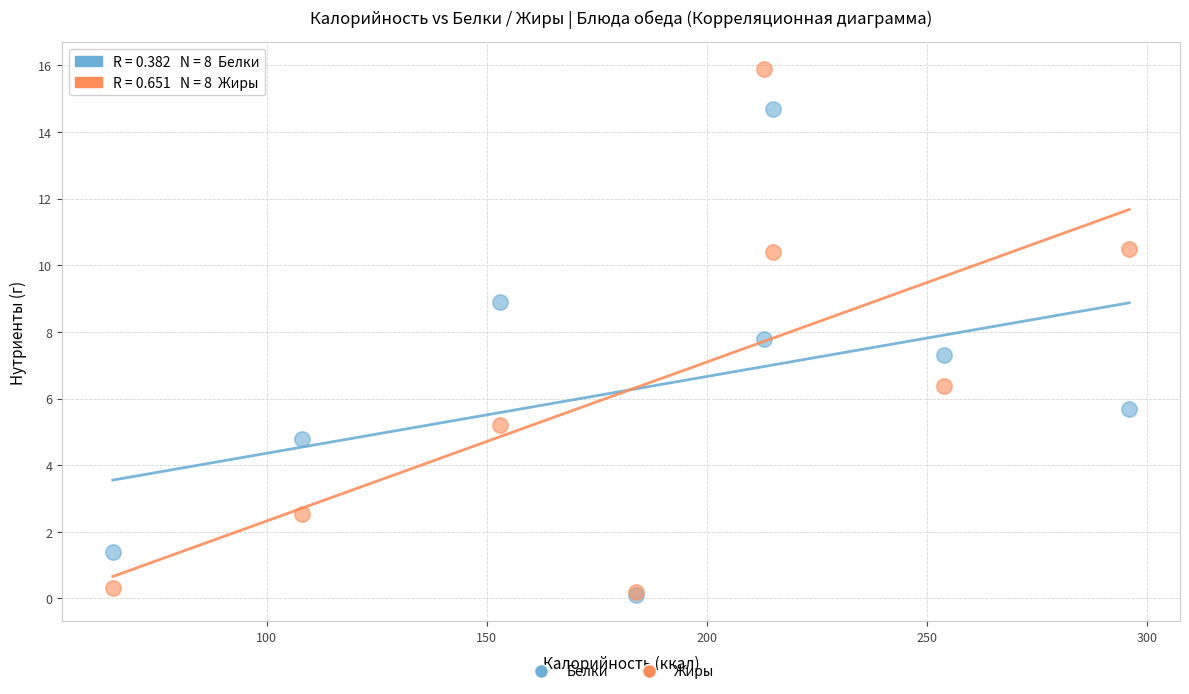

Across all series, what Y value is closest to 8?

7.8